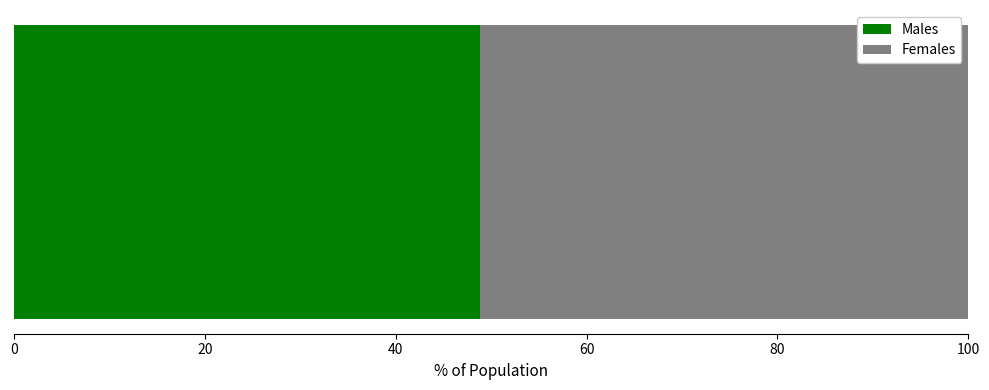

What is the maximum value for Males?

48.9